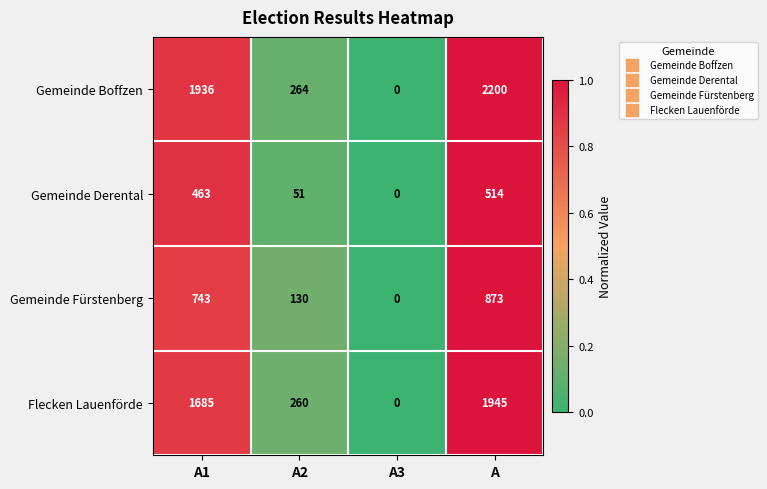

Which series has the largest total across all categories?

Gemeinde Boffzen